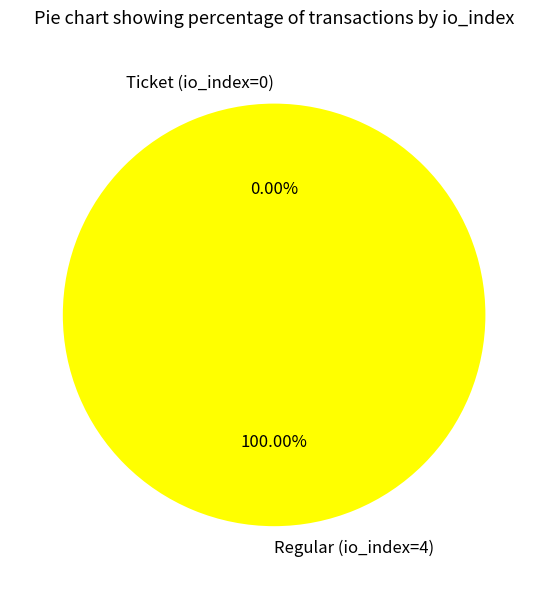

Is the sum of Ticket (io_index=0) and Regular (io_index=4) greater than half?

Yes